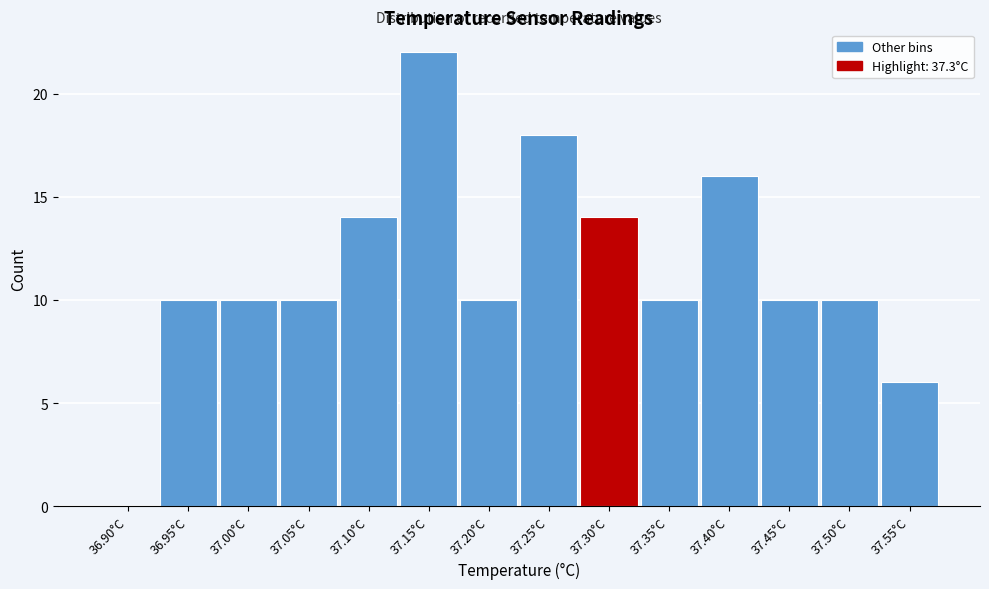

Reading left to right, what are all the values shown in this chart?

36.90°C=0	36.95°C=10	37.00°C=10	37.05°C=10	37.10°C=14	37.15°C=22	37.20°C=10	37.25°C=18	37.30°C=14	37.35°C=10	37.40°C=16	37.45°C=10	37.50°C=10	37.55°C=6